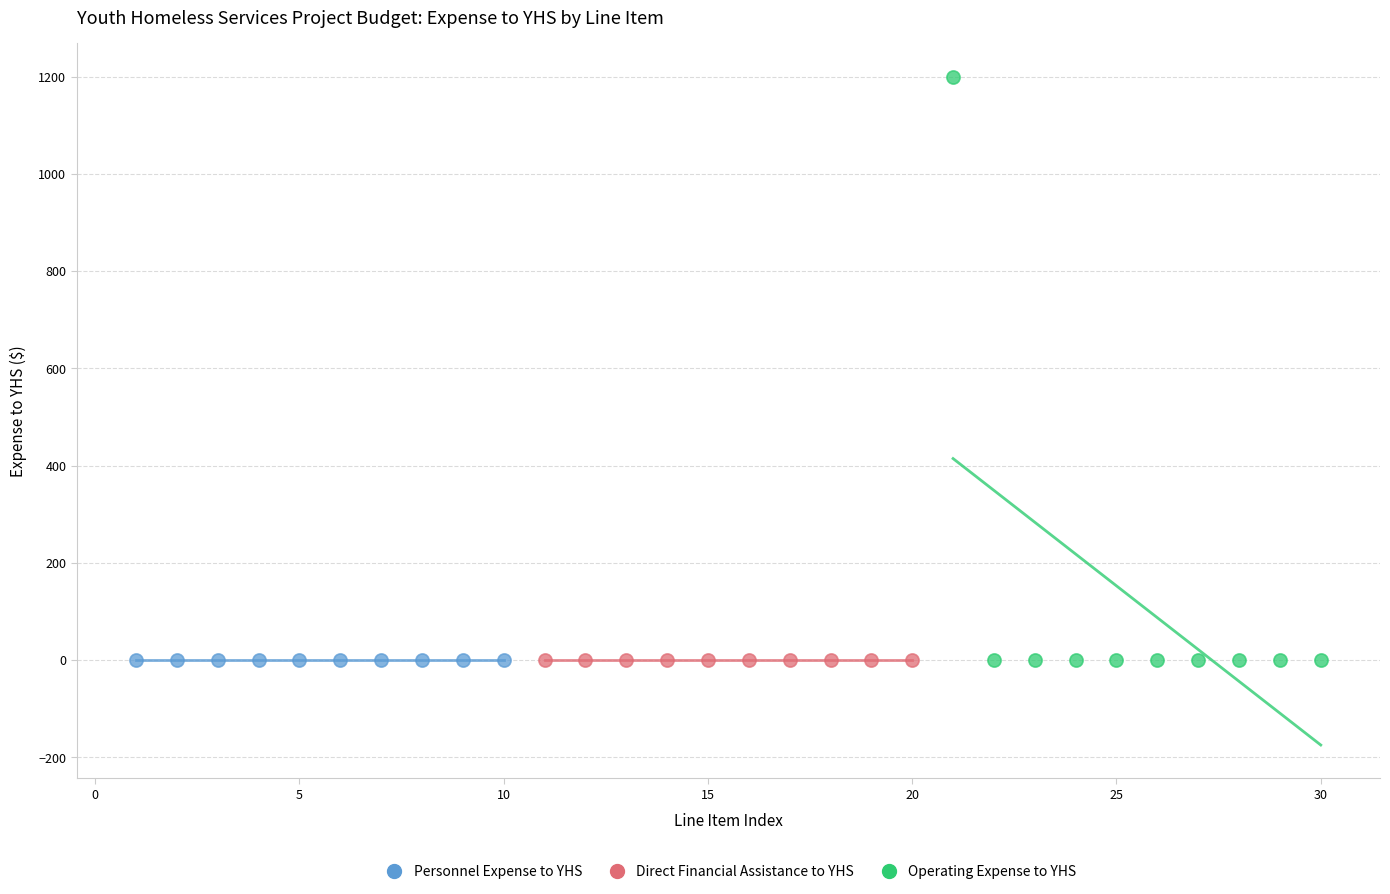

Which series reaches the maximum Y coordinate?

Operating Expense to YHS